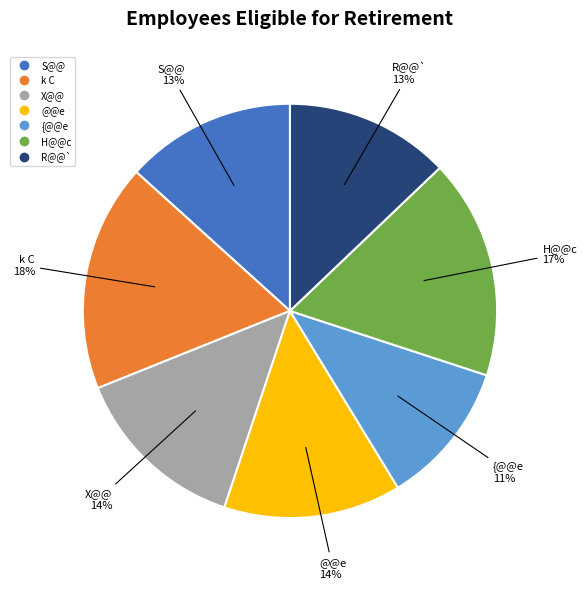

What is the largest slice in the pie chart?

k C